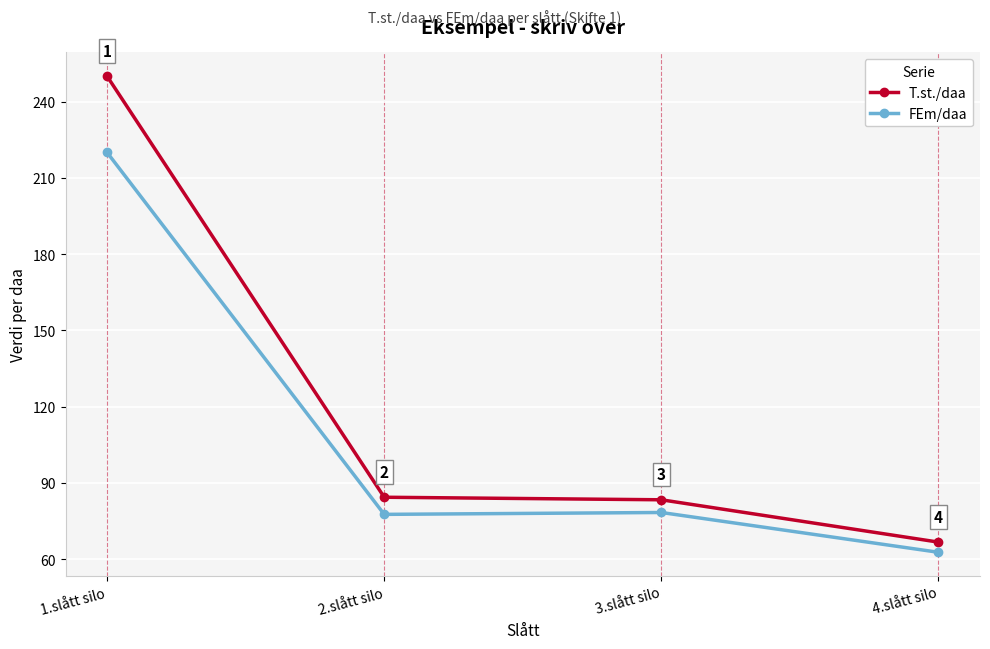

In FEm/daa, how many points are higher than both neighbors (excluding endpoints)?

1